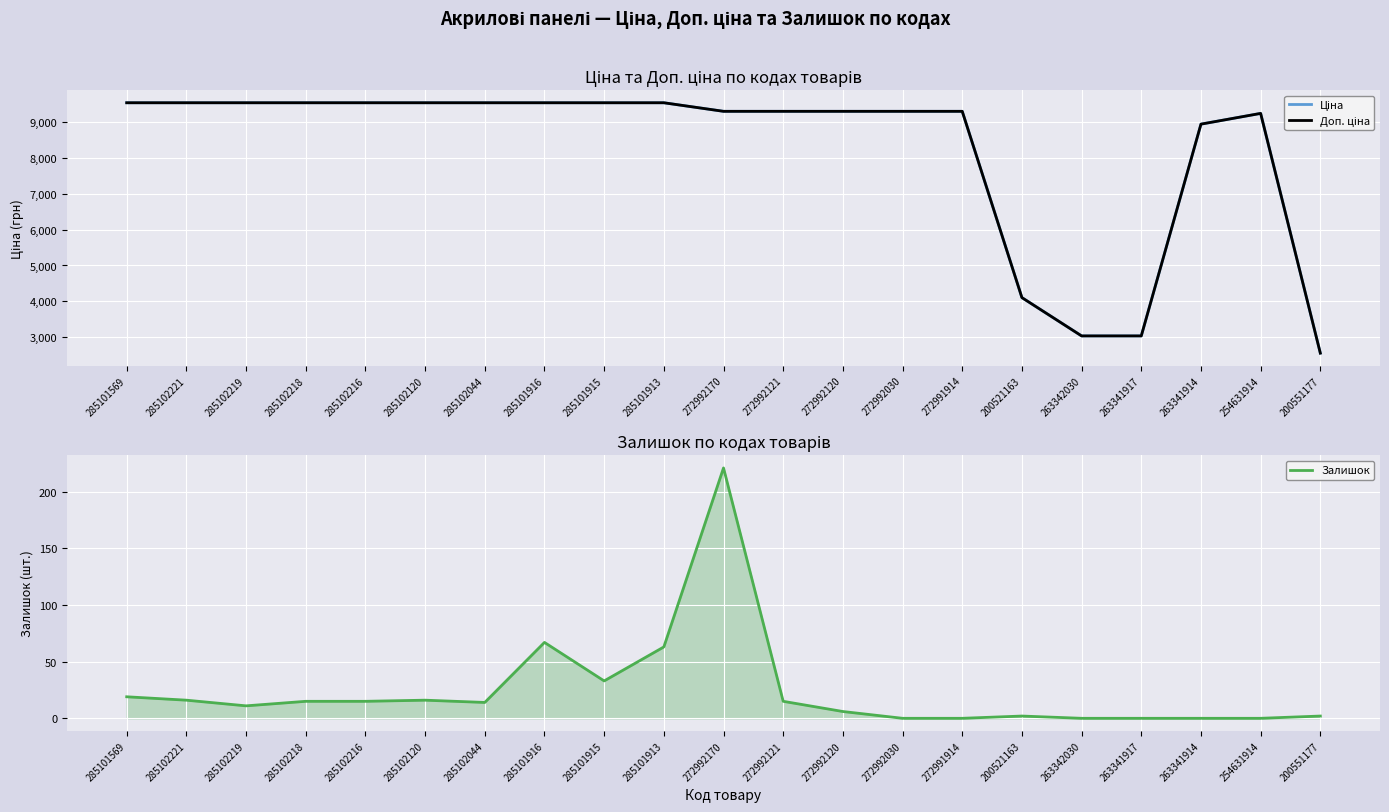

At which category is the sum across all series the highest?

285101916